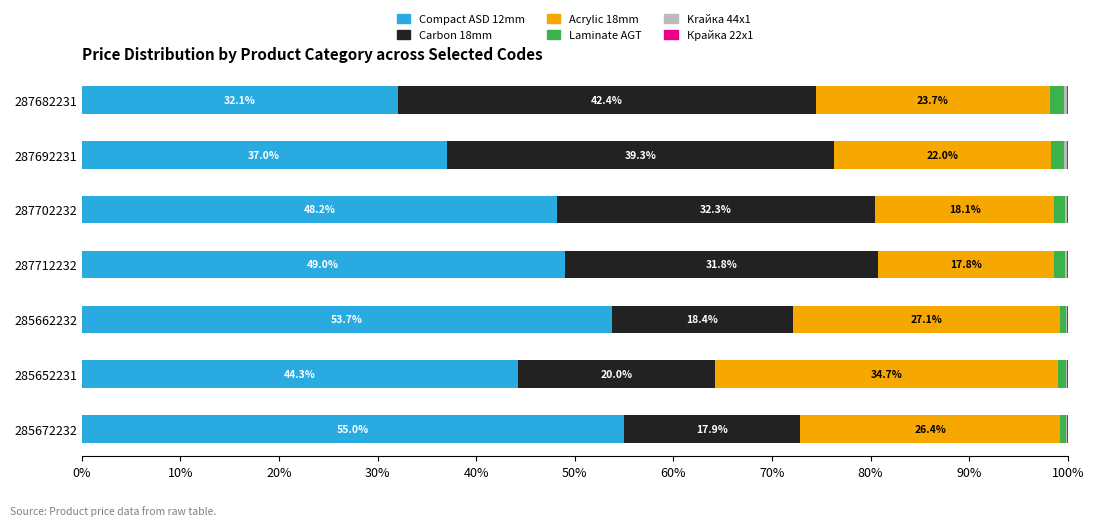

What is the highest value of the Compact ASD 12mm series?

55.0